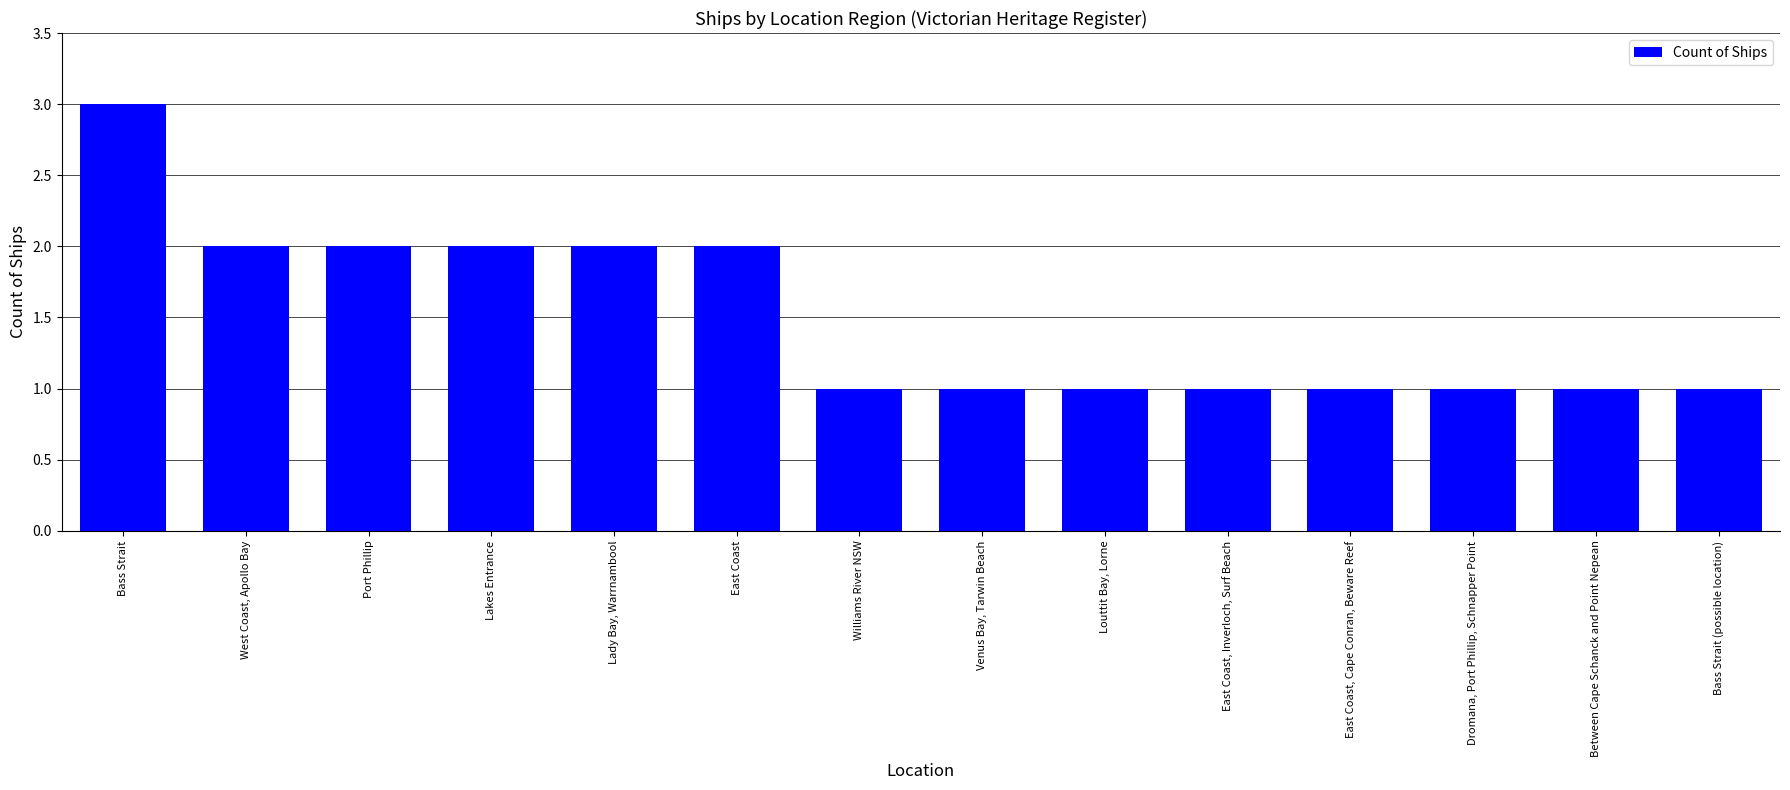

What is the sum of the values at Lakes Entrance and Williams River NSW?

3